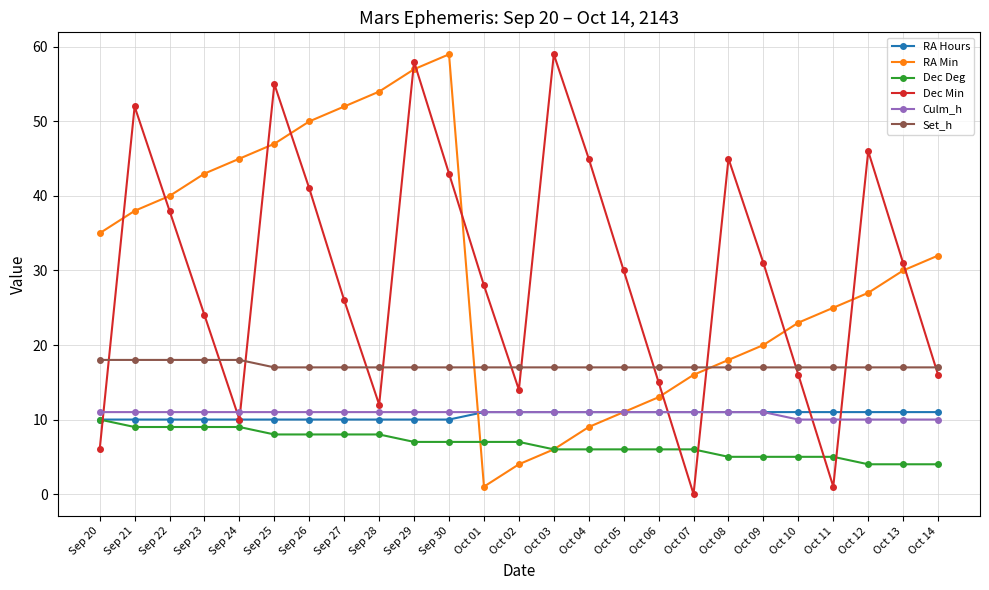

How many interior local peaks does the Dec Min series have?

6